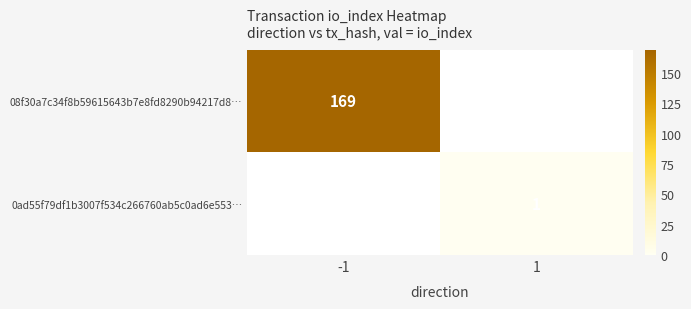

True or false: 0ad55f79df1b3007f534c266760ab5c0ad6e553… has a value of 1.3 at 1.

False